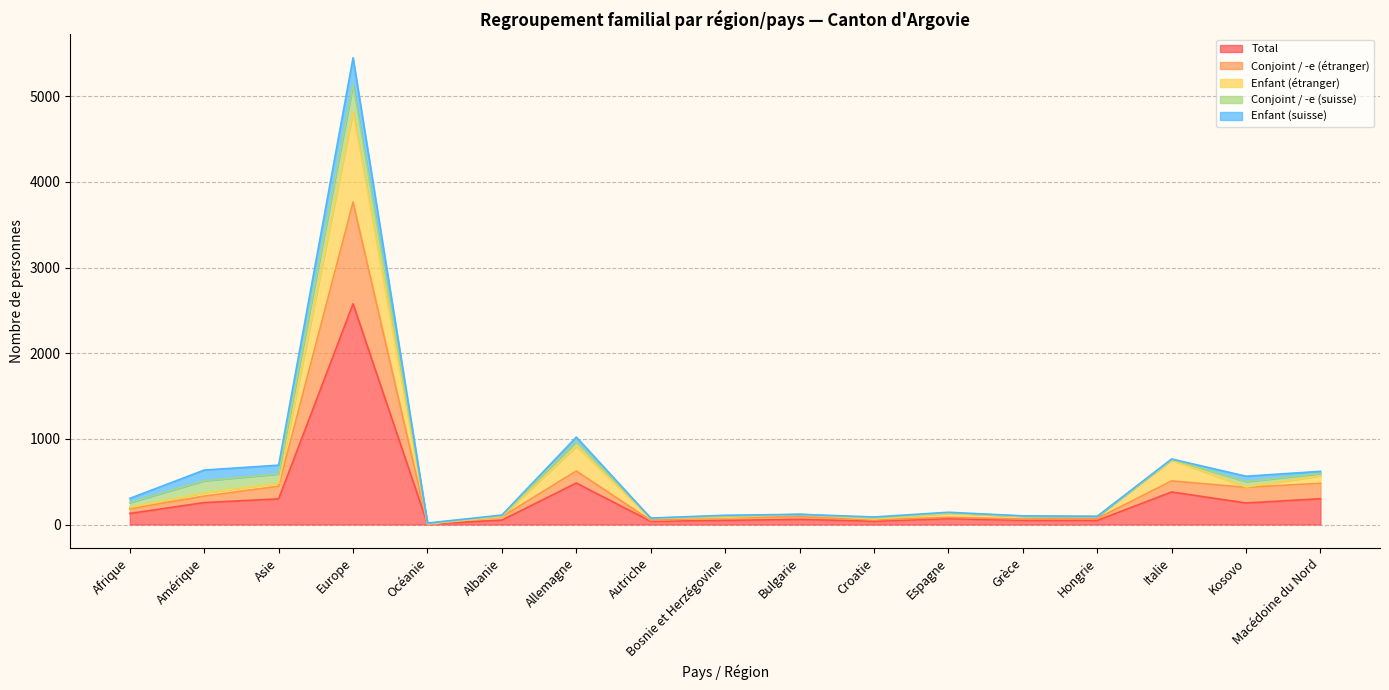

Between Macédoine du Nord and Amérique, which is larger?

Macédoine du Nord